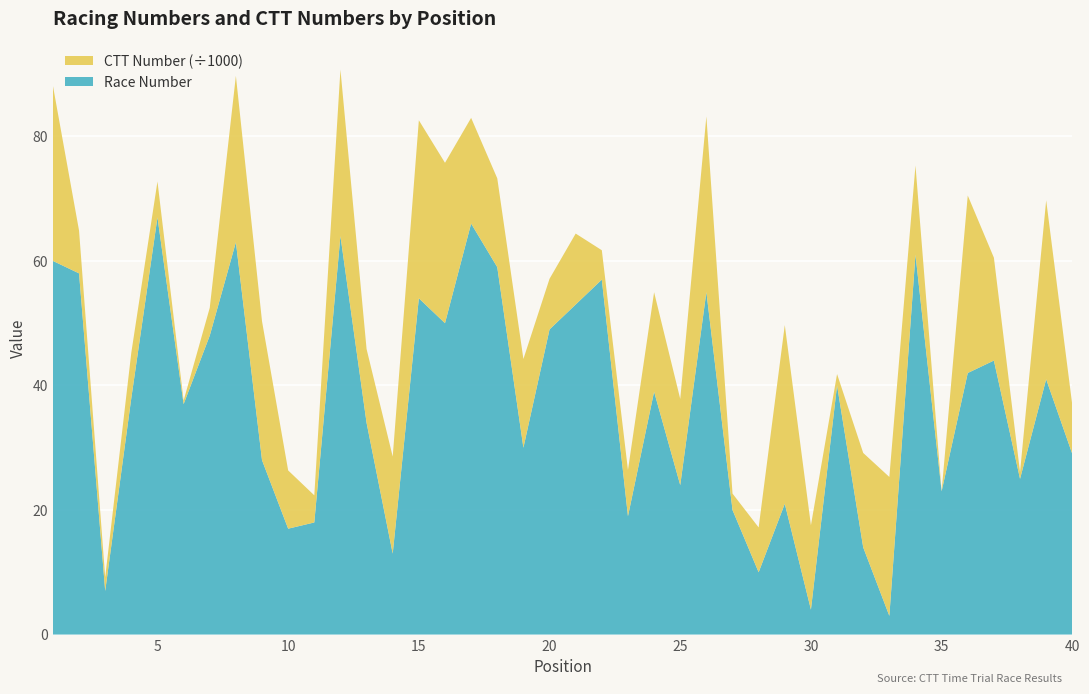

The value of Race Number at 35 is 23.0. True or false?

True